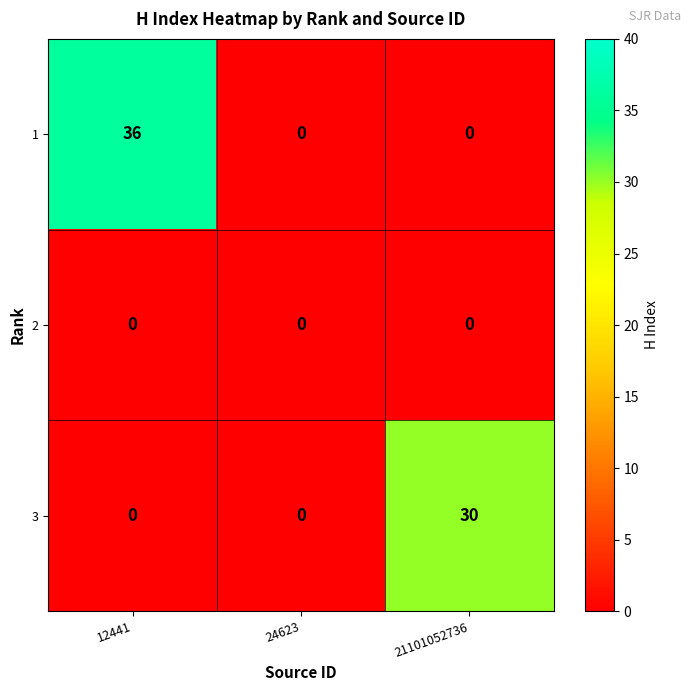

At which category does the chart reach its peak across all series?

12441